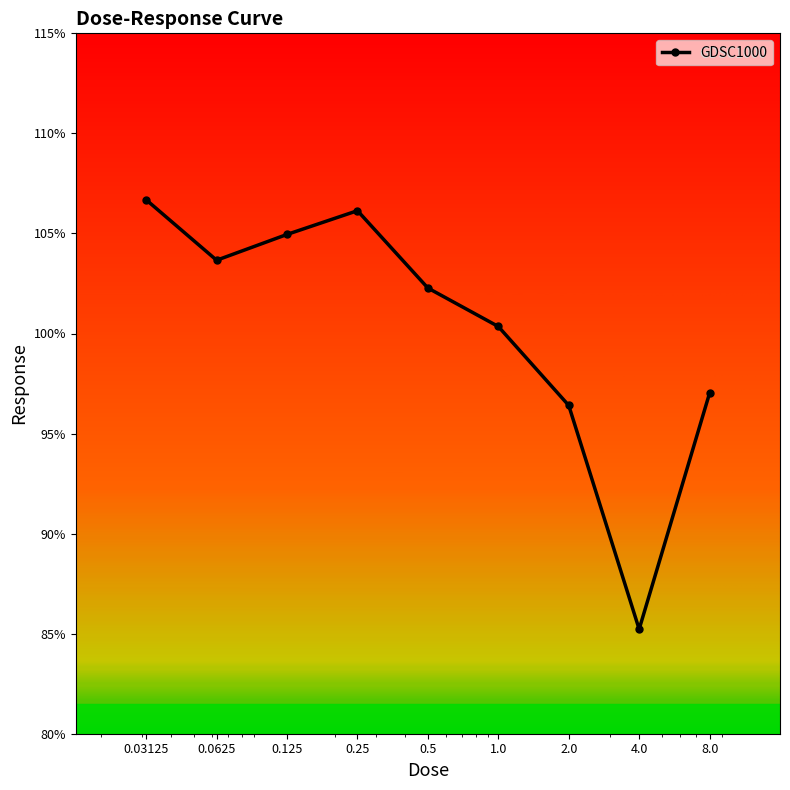

What is the maximum value shown in the chart?

106.7